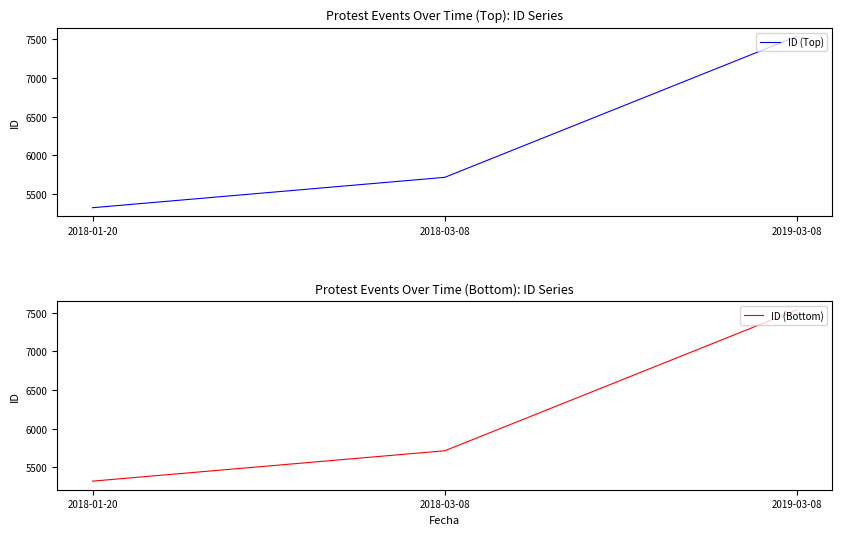

What are all the series names shown in the legend?

ID (Top), ID (Bottom)